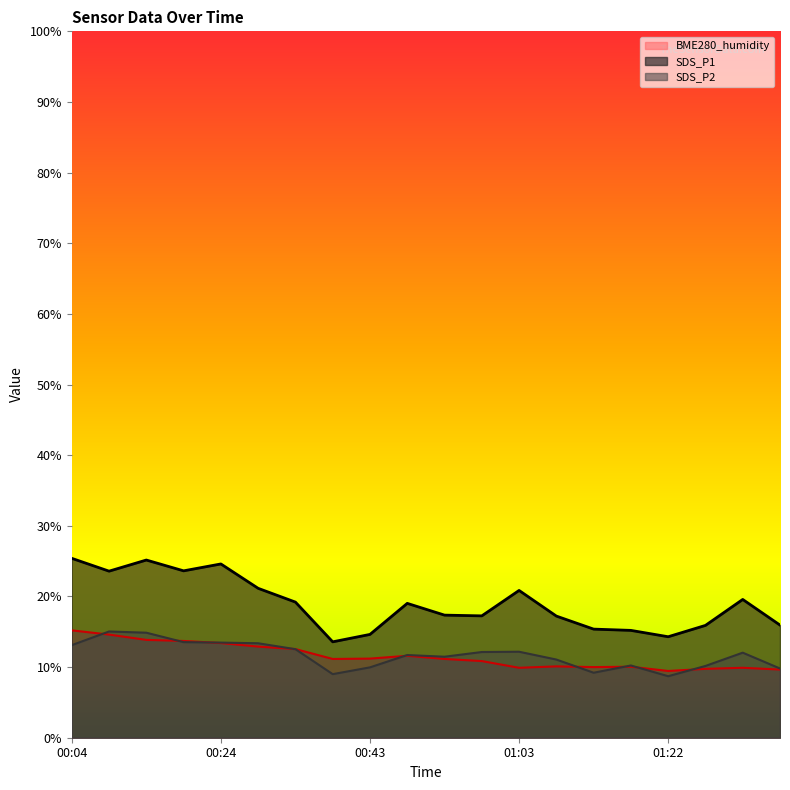

Rank the categories by SDS_P2 value from lowest to highest.

01:22, 00:38, 01:12, 01:37, 00:43, 01:27, 01:17, 01:07, 00:53, 00:48, 01:32, 00:58, 01:03, 00:33, 00:04, 00:29, 00:24, 00:19, 00:14, 00:09